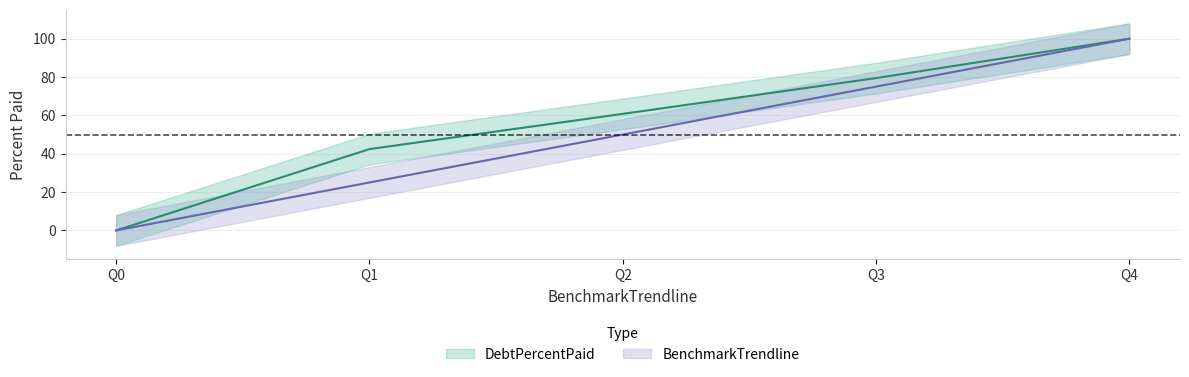

Reading left to right, what are all the values shown in this chart?

DebtPercentPaid: Q0=0.0	Q1=42.4	Q2=60.8	Q3=79.5	Q4=100.0
BenchmarkTrendline: Q0=0.0	Q1=25.0	Q2=50.0	Q3=75.0	Q4=100.0